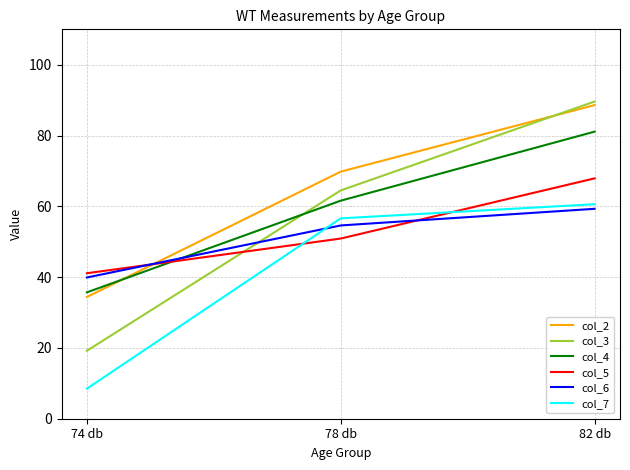

At how many categories does at least one series exceed 46?

2